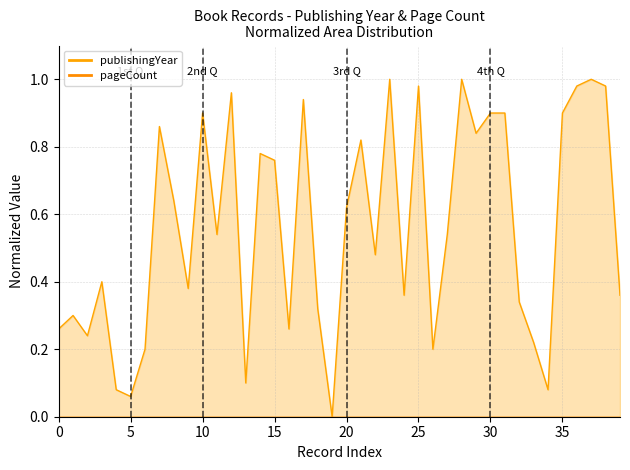

How many lines are shown in the chart?

1